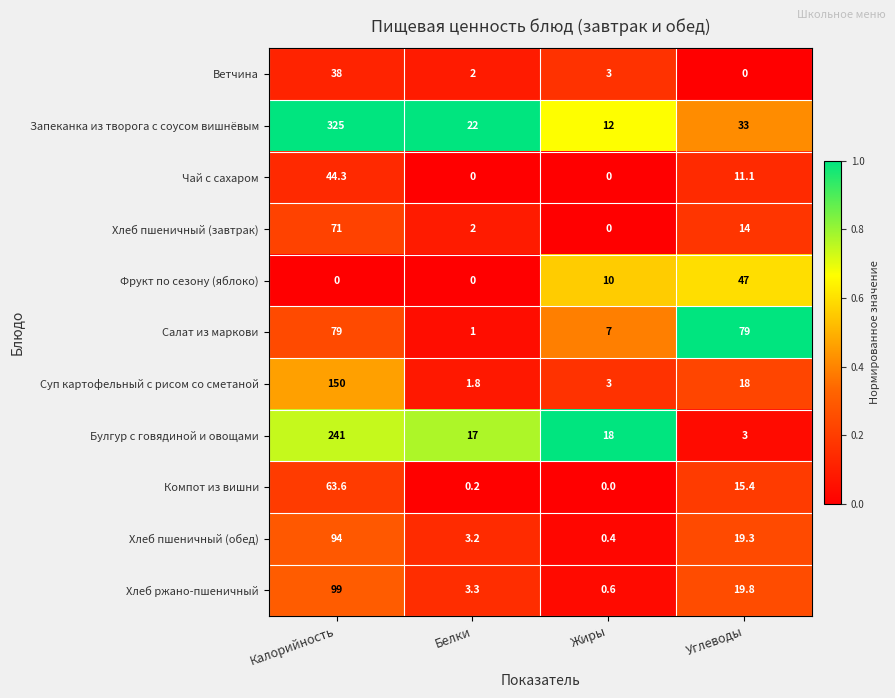

What is the sum of the Фрукт по сезону (яблоко) values at Калорийность and Углеводы?

47.0